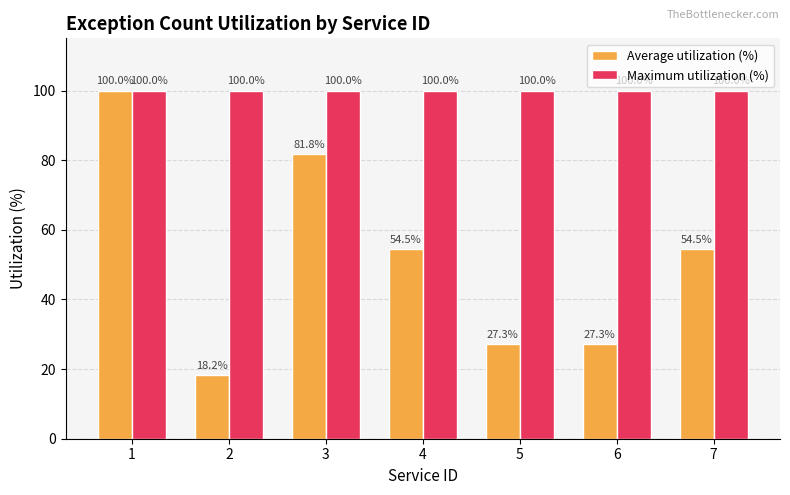

What is the spread (max minus min) of values at 6?

72.7